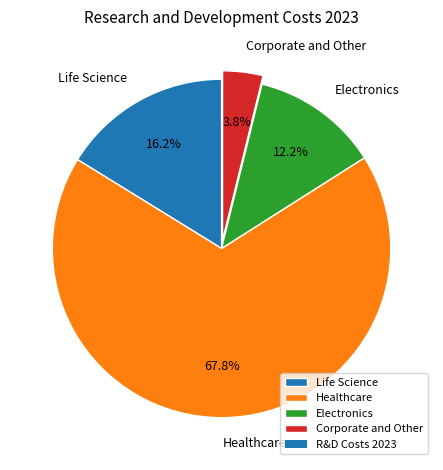

Count the number of slices in the pie.

4